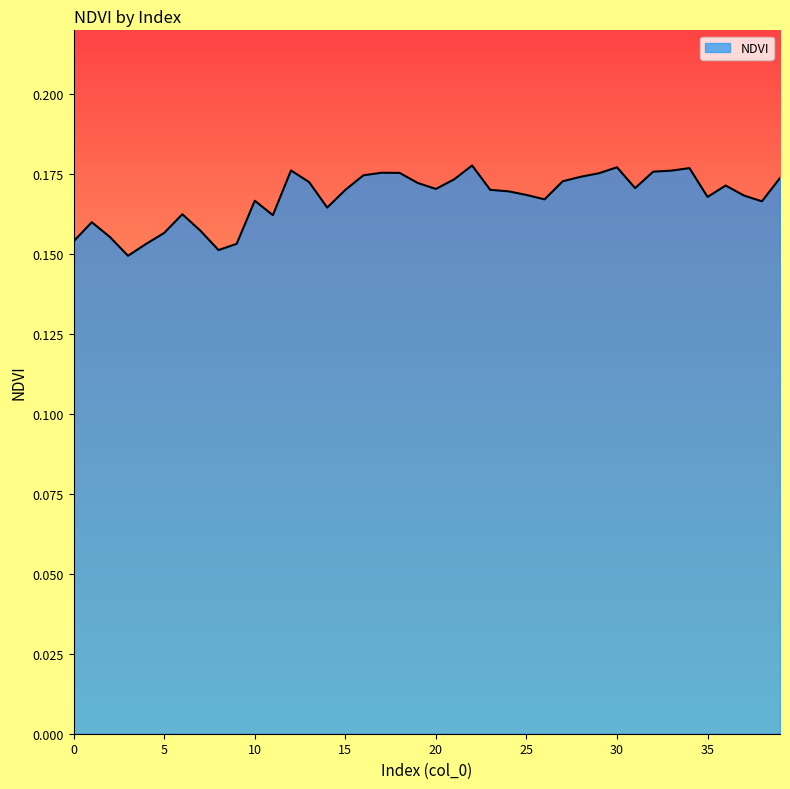

Does the chart display data point markers on the line(s)?

No